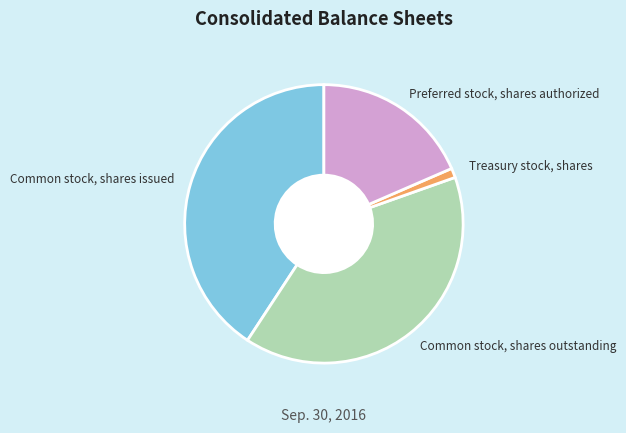

Is it true that Common stock, shares outstanding is 40% of the pie?

True